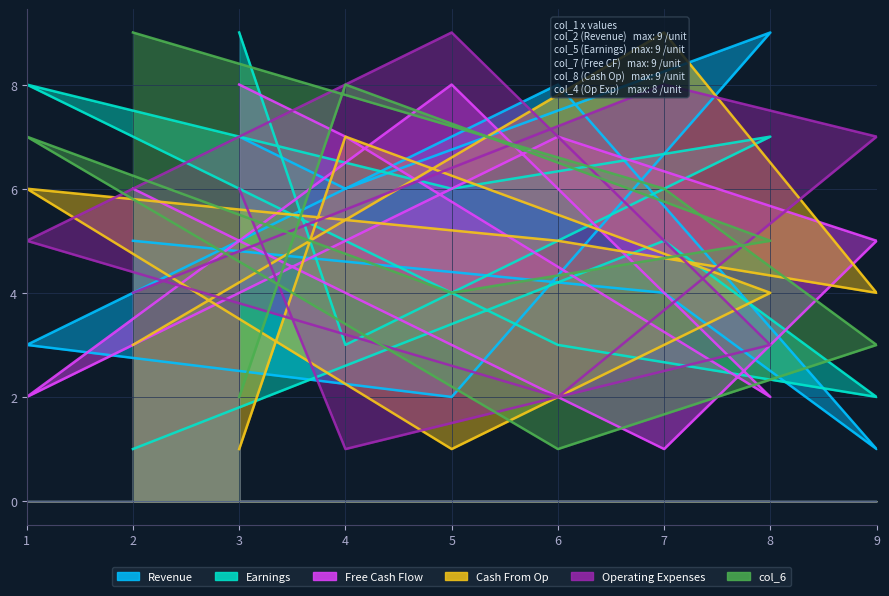

How many interior local peaks does the col_6 series have?

2